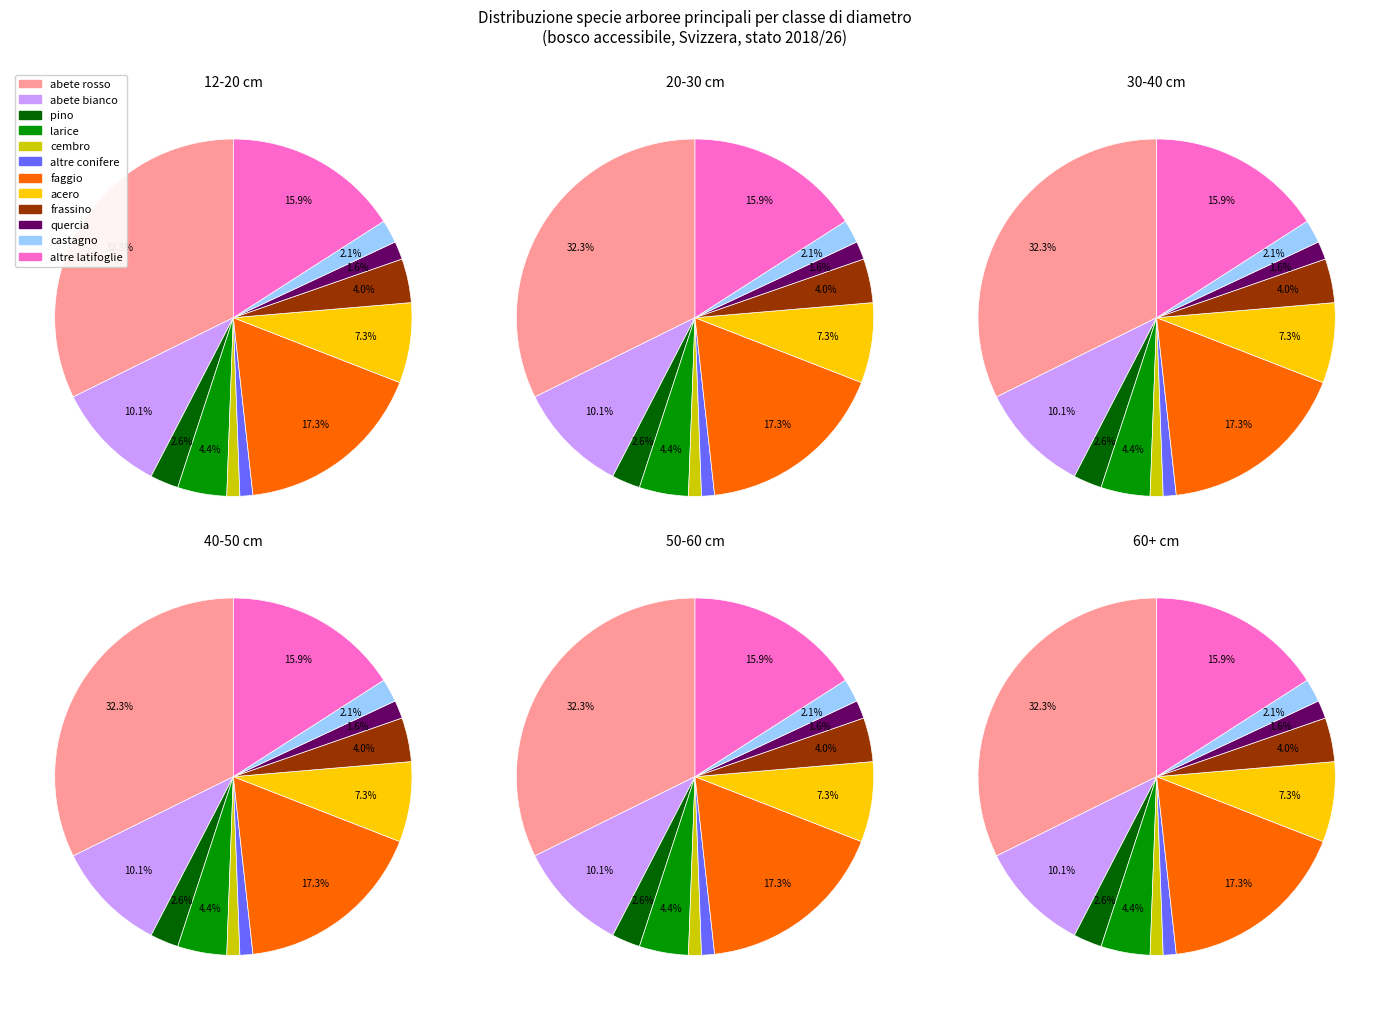

What portion of the pie excludes castagno?

97.9%